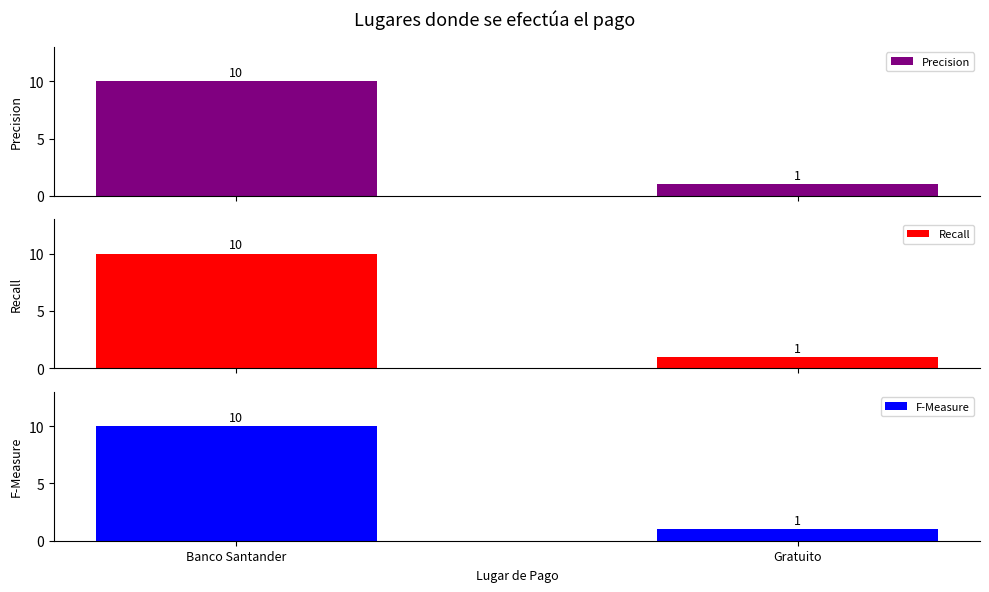

What position from the left is Banco Santander?

1